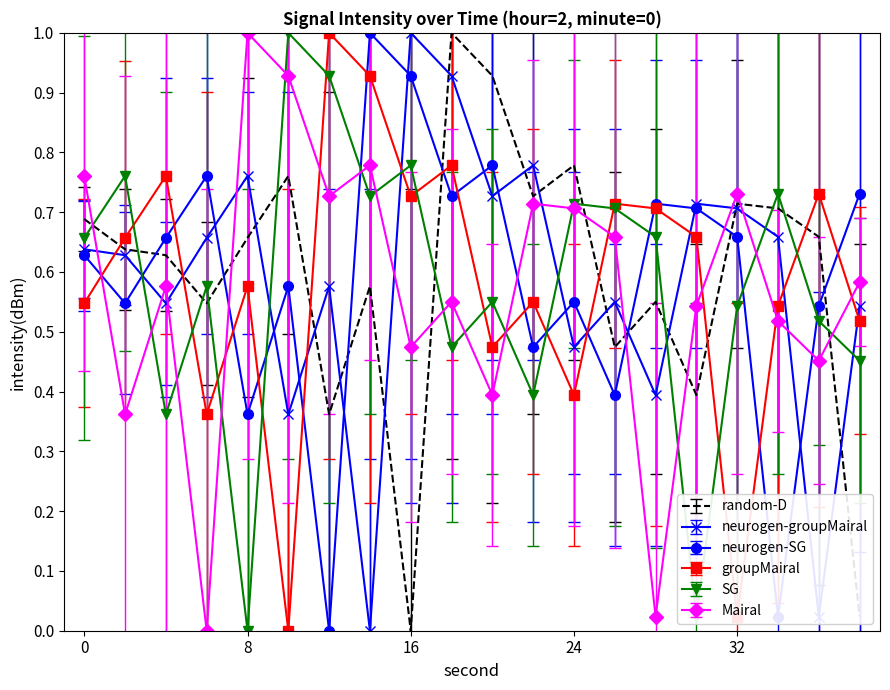

After their last crossing, which series has the higher values: Mairal or neurogen-groupMairal?

Mairal